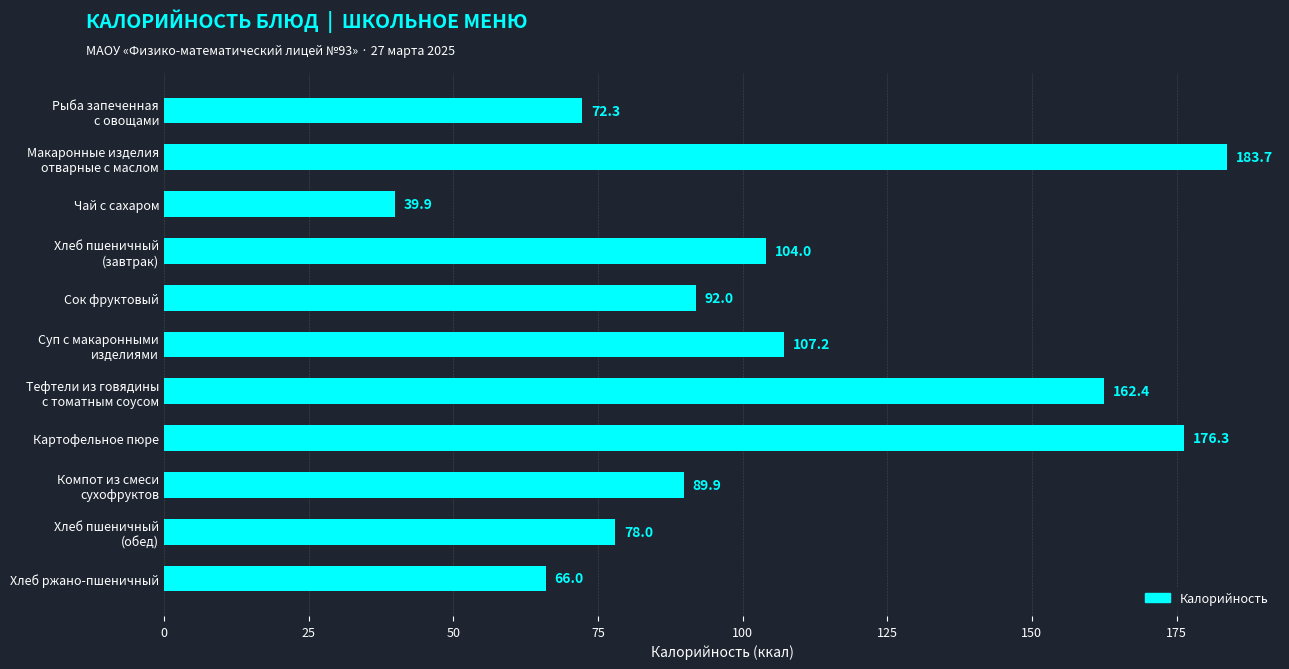

What is the difference between the second highest and minimum values?

136.4